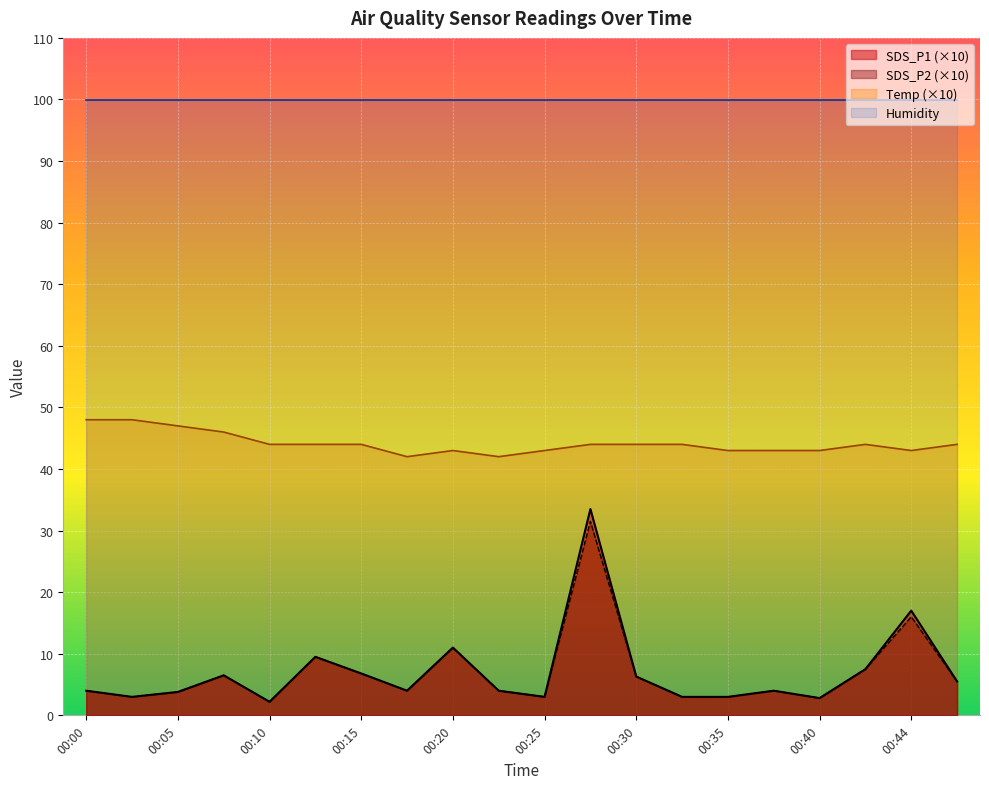

What is the highest value of the Temp series?

48.0